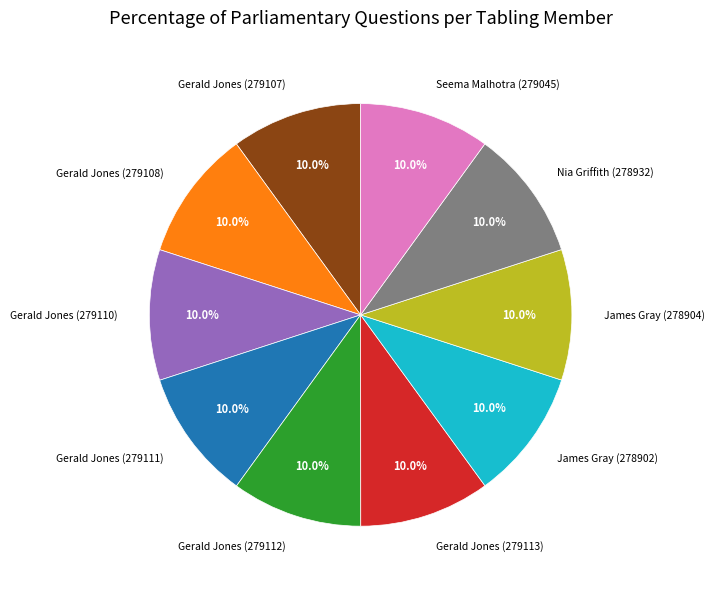

To the nearest percent, what is the combined percentage of Gerald Jones (279113) and Gerald Jones (279112)?

20%